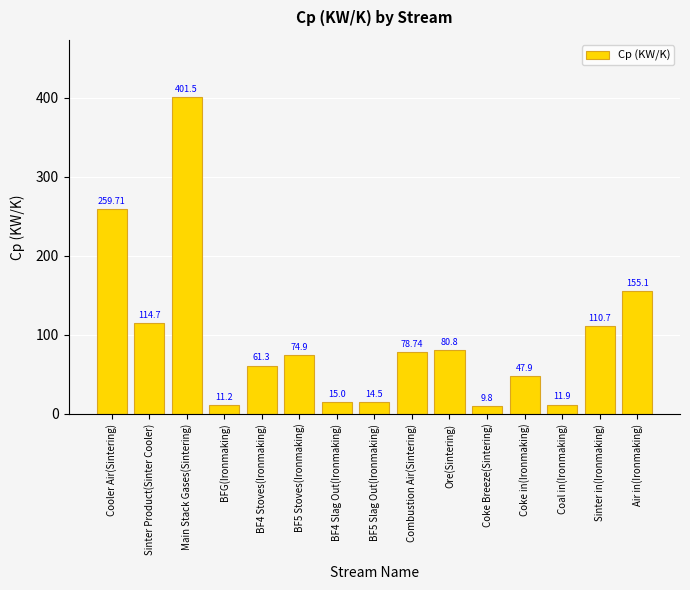

The chart shows a value of 61.3 at BF4 Stoves(Ironmaking). True or false?

True